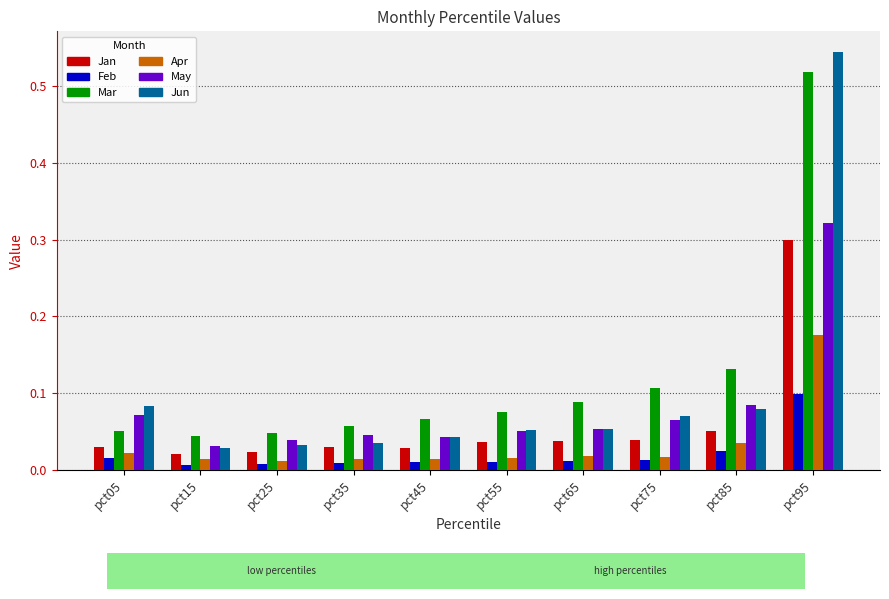

Which series has the largest range (max minus min)?

Jun